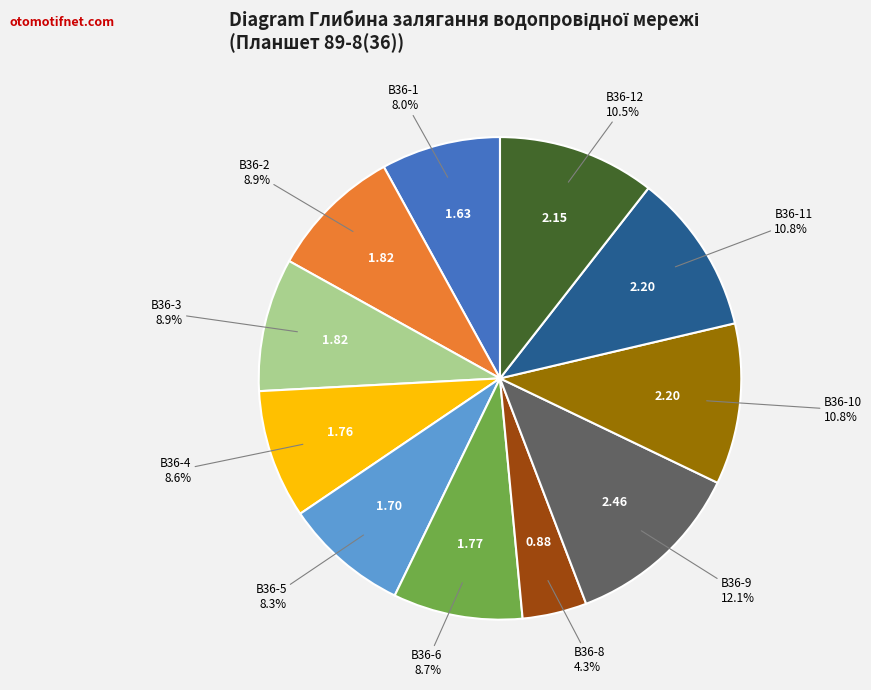

To the nearest percent, what is the difference between the largest and smallest slice percentages?

8%